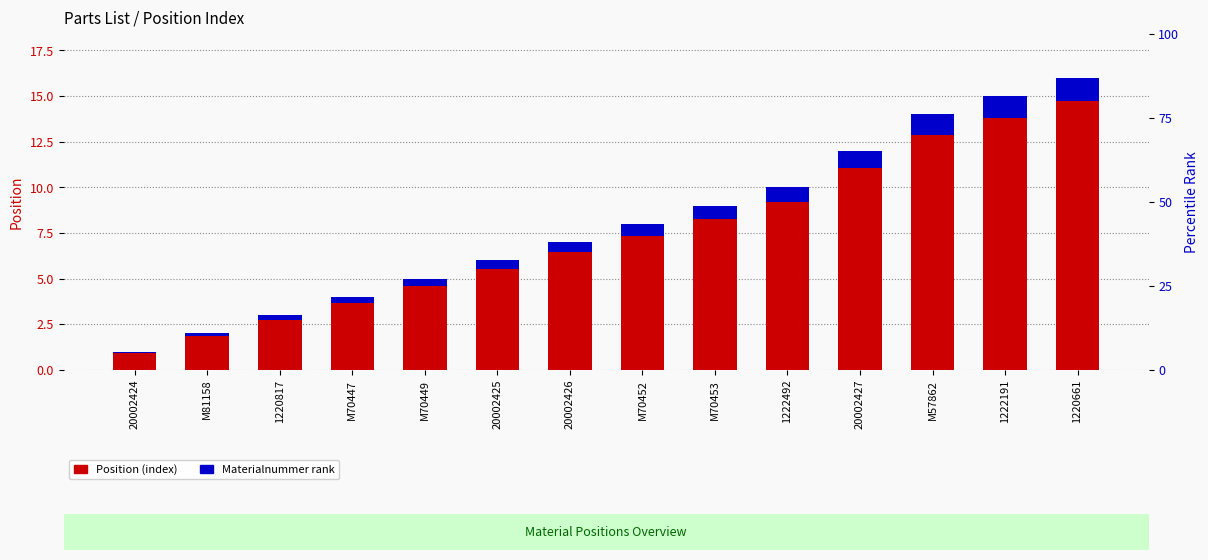

Rank the series by their maximum value, from lowest to highest.

Materialnummer rank, Position (index)